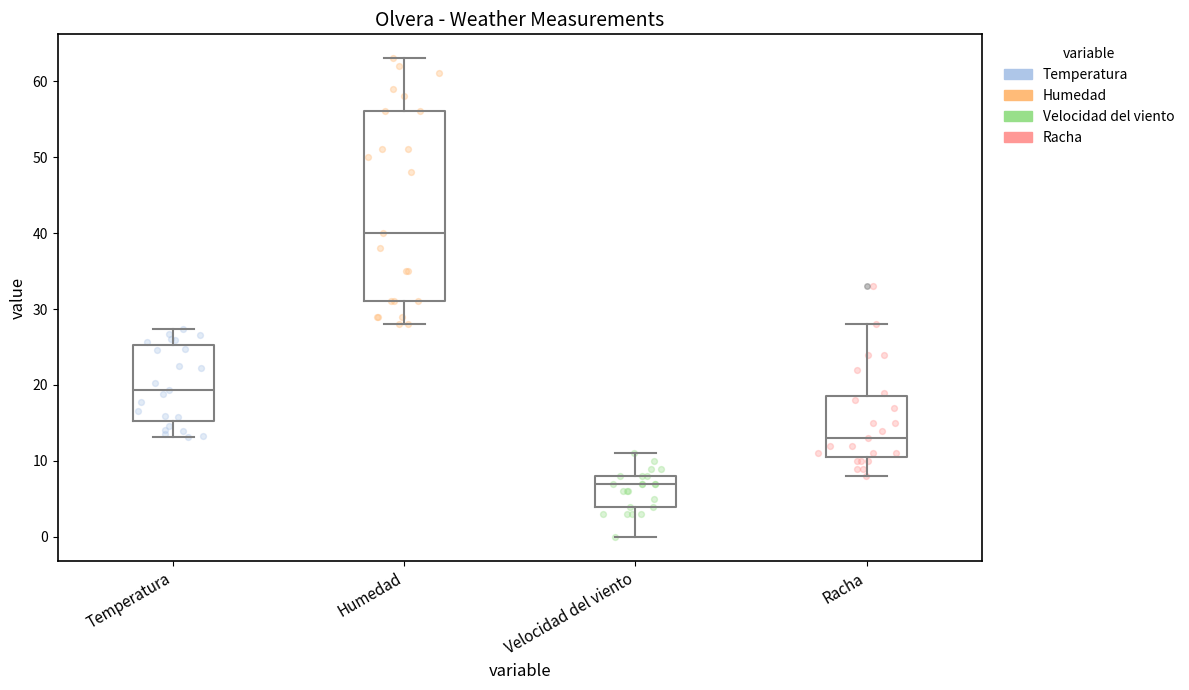

Which box is the tallest, from its lower edge to its upper edge?

Humedad